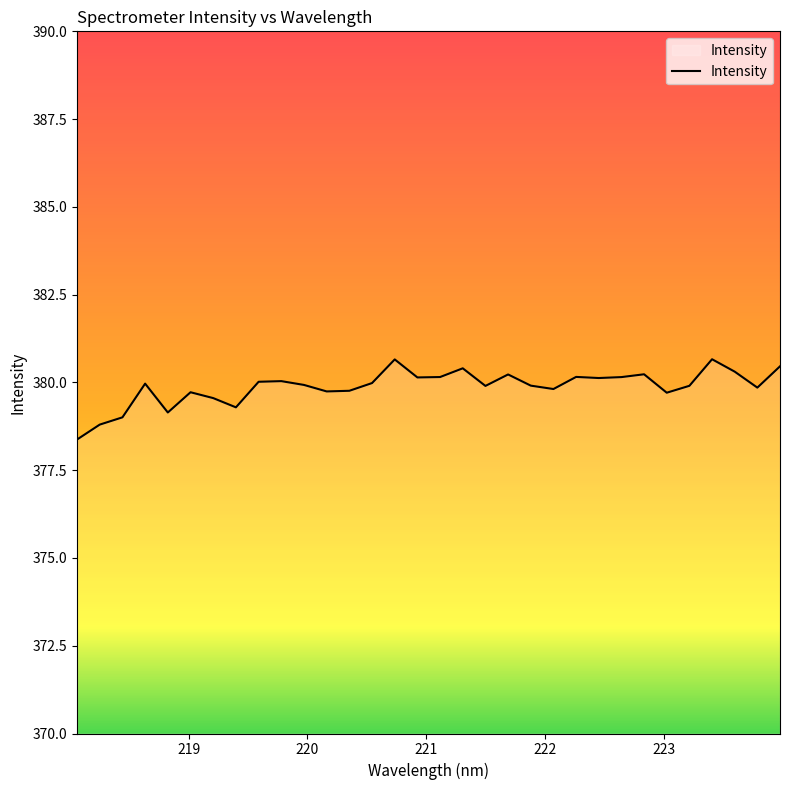

What is the minimum value shown in the chart?

378.4